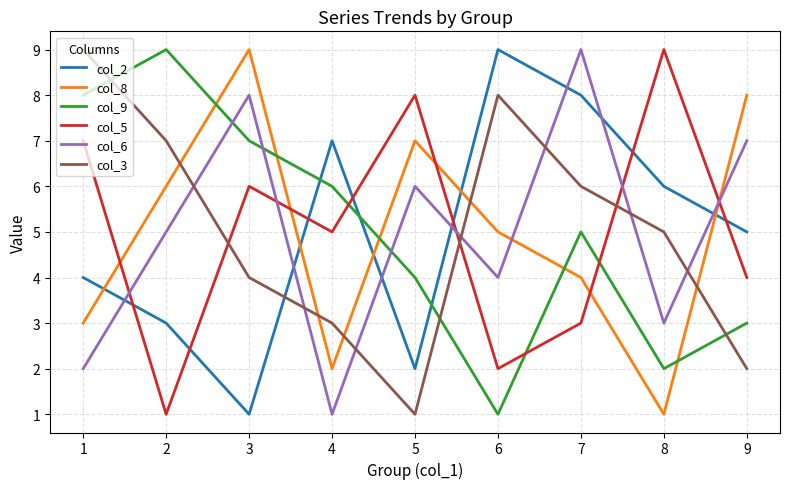

True or false: col_8 and col_9 cross at least once.

True